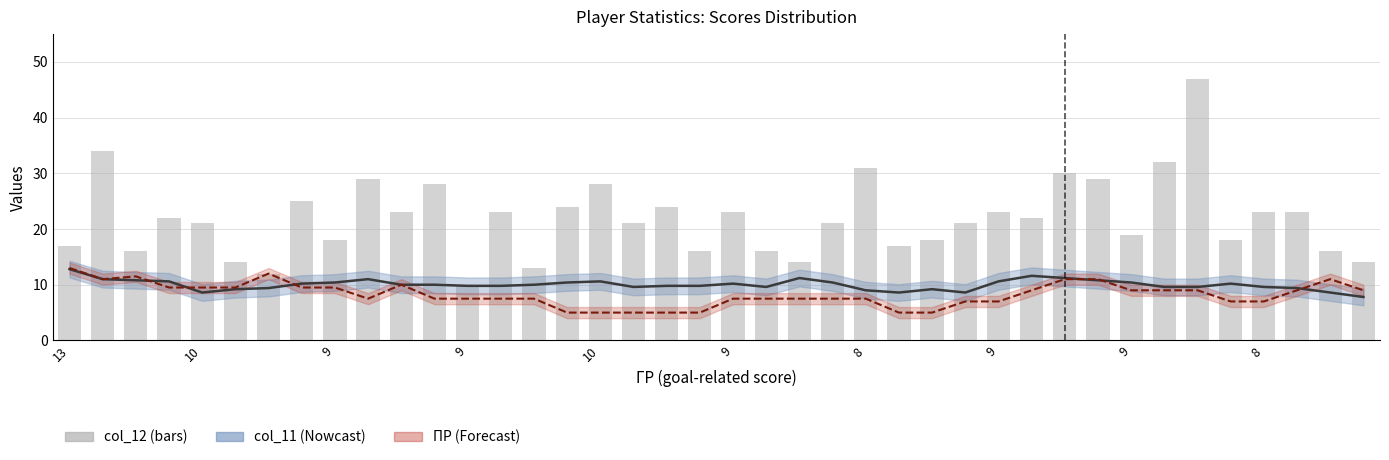

The value at 18 is 16. True or false?

False